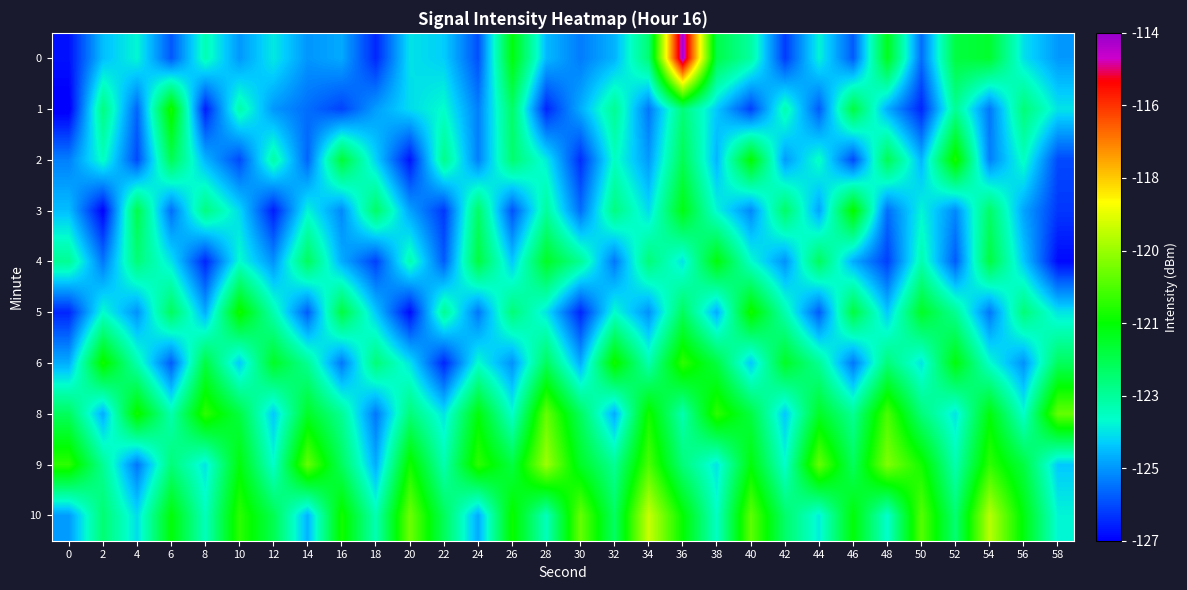

Reading left to right, what are all the values shown in this chart?

0: 0=-126.8	2=-124.7	4=-124.0	6=-125.9	8=-123.6	10=-125.1	12=-124.1	14=-125.2	16=-124.9	18=-126.5	20=-124.2	22=-124.5	24=-126.0	26=-121.6	28=-124.7	30=-125.5	32=-124.8	34=-122.8	36=-114.2	38=-122.3	40=-123.4	42=-126.3	44=-124.0	46=-125.9	48=-121.8	50=-125.7	52=-122.2	54=-122.0	56=-124.2	58=-125.1
1: 0=-127.1	2=-123.0	4=-125.8	6=-121.1	8=-126.7	10=-123.5	12=-125.1	14=-125.6	16=-126.2	18=-125.1	20=-124.3	22=-123.9	24=-125.4	26=-122.7	28=-126.5	30=-124.9	32=-123.2	34=-125.5	36=-122.9	38=-124.5	40=-126.2	42=-123.5	44=-125.9	46=-122.2	48=-124.9	50=-126.5	52=-123.2	54=-125.5	56=-122.9	58=-124.2
2: 0=-125.4	2=-123.8	4=-126.1	6=-122.4	8=-124.8	10=-126.1	12=-123.4	14=-125.8	16=-122.1	18=-124.4	20=-126.8	22=-123.1	24=-125.4	26=-122.8	28=-124.1	30=-126.4	32=-123.8	34=-125.1	36=-122.4	38=-124.8	40=-121.4	42=-125.1	44=-123.8	46=-126.1	48=-122.4	50=-124.8	52=-121.1	54=-125.4	56=-123.8	58=-126.1
3: 0=-124.7	2=-127.0	4=-122.3	6=-125.7	8=-123.0	10=-124.3	12=-126.7	14=-124.0	16=-125.3	18=-122.7	20=-125.0	22=-126.3	24=-122.7	26=-126.0	28=-123.3	30=-125.7	32=-123.0	34=-124.3	36=-121.7	38=-124.0	40=-125.3	42=-122.7	44=-125.0	46=-121.3	48=-125.7	50=-124.0	52=-125.3	54=-122.7	56=-125.0	58=-126.3
4: 0=-123.2	2=-125.5	4=-122.9	6=-124.2	8=-126.5	10=-123.9	12=-125.2	14=-122.5	16=-124.9	18=-126.2	20=-123.5	22=-125.9	24=-122.2	26=-124.5	28=-121.9	30=-123.2	32=-125.5	34=-122.9	36=-124.2	38=-121.5	40=-123.9	42=-125.2	44=-122.5	46=-124.9	48=-126.2	50=-123.5	52=-125.9	54=-122.2	56=-124.5	58=-126.9
5: 0=-126.5	2=-123.9	4=-125.2	6=-122.5	8=-124.9	10=-121.2	12=-123.5	14=-125.9	16=-122.2	18=-124.5	20=-126.9	22=-123.2	24=-125.5	26=-122.9	28=-124.2	30=-126.5	32=-123.9	34=-125.2	36=-122.5	38=-124.9	40=-121.2	42=-123.5	44=-125.9	46=-122.2	48=-124.5	50=-121.9	52=-123.2	54=-125.5	56=-122.9	58=-124.2
6: 0=-124.9	2=-121.2	4=-123.5	6=-125.9	8=-122.2	10=-124.5	12=-121.9	14=-123.2	16=-125.5	18=-122.9	20=-124.2	22=-126.5	24=-123.9	26=-125.2	28=-122.5	30=-124.9	32=-121.2	34=-123.5	36=-120.9	38=-122.2	40=-124.5	42=-121.9	44=-123.2	46=-125.5	48=-122.9	50=-124.2	52=-121.5	54=-123.9	56=-125.2	58=-122.5
8: 0=-122.5	2=-124.9	4=-121.2	6=-123.5	8=-120.9	10=-122.2	12=-124.5	14=-121.9	16=-123.2	18=-125.5	20=-122.9	22=-124.2	24=-121.5	26=-123.9	28=-120.2	30=-122.5	32=-124.9	34=-121.2	36=-123.5	38=-120.9	40=-122.2	42=-124.5	44=-121.9	46=-123.2	48=-120.5	50=-122.9	52=-124.2	54=-121.5	56=-123.9	58=-120.2
9: 0=-120.9	2=-123.2	4=-125.5	6=-122.9	8=-124.2	10=-121.5	12=-123.9	14=-120.2	16=-122.5	18=-124.9	20=-121.2	22=-123.5	24=-120.9	26=-122.2	28=-119.5	30=-121.9	32=-123.2	34=-120.5	36=-122.9	38=-124.2	40=-121.5	42=-123.9	44=-120.2	46=-122.5	48=-119.9	50=-121.2	52=-123.5	54=-120.9	56=-122.2	58=-124.5
10: 0=-125.1	2=-122.8	4=-124.3	6=-121.5	8=-123.7	10=-120.9	12=-122.4	14=-124.8	16=-121.2	18=-123.6	20=-120.1	22=-122.5	24=-124.9	26=-121.3	28=-123.7	30=-120.2	32=-122.6	34=-119.0	36=-121.4	38=-123.8	40=-120.3	42=-122.7	44=-124.1	46=-121.5	48=-123.9	50=-120.4	52=-122.8	54=-119.2	56=-121.6	58=-124.0